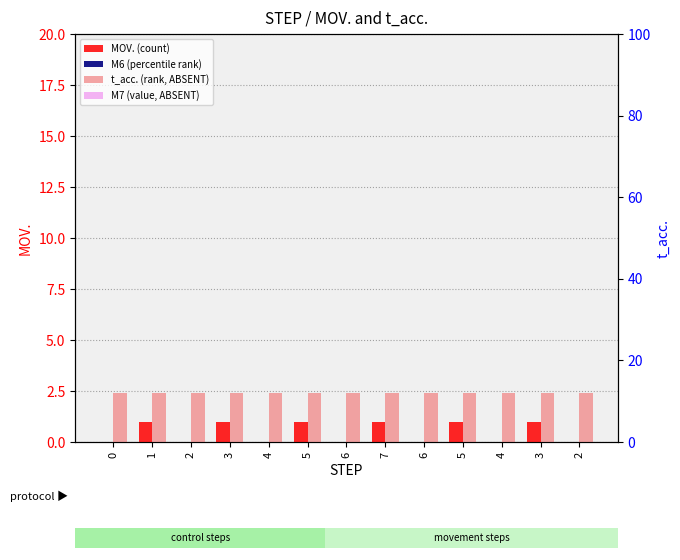

What are all the series names shown in the legend?

MOV. (count), M6 (percentile rank), t_acc. (rank, ABSENT), M7 (value, ABSENT)